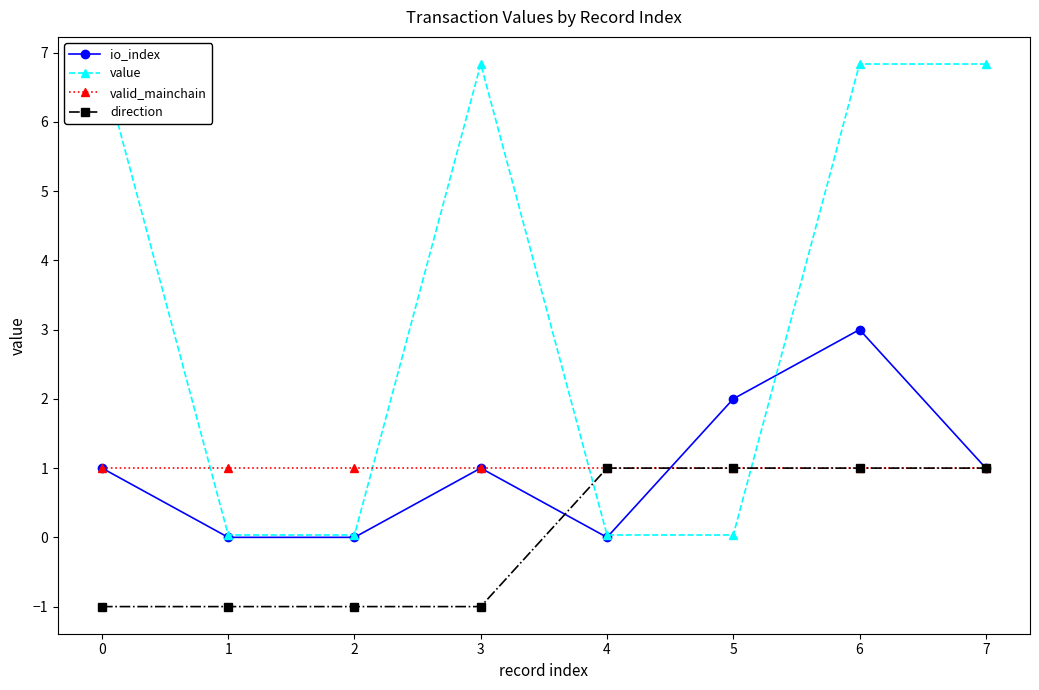

Reading left to right, list all the values displayed in this chart.

io_index: 1.0	0.0	0.0	1.0	0.0	2.0	3.0	1.0
value: 6.8	0.0	0.0	6.8	0.0	0.0	6.8	6.8
valid_mainchain: 1.0	1.0	1.0	1.0	1.0	1.0	1.0	1.0
direction: -1.0	-1.0	-1.0	-1.0	1.0	1.0	1.0	1.0